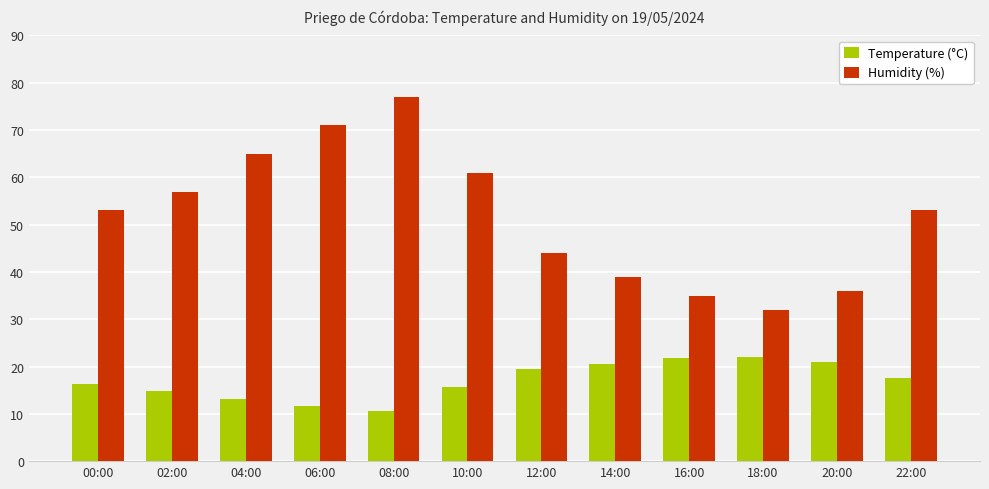

What is the total value across all series at 12:00?

63.5